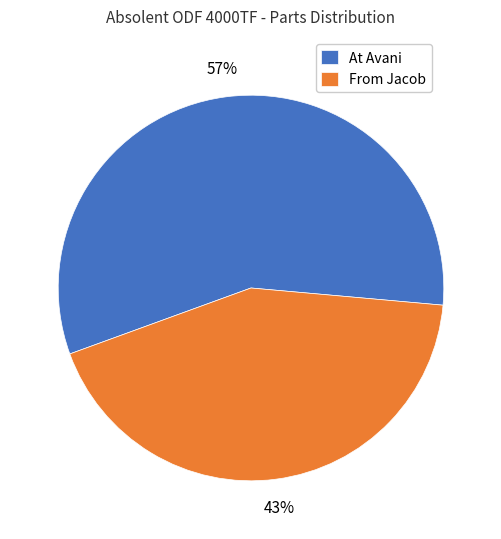

True or false: At Avani accounts for 57% of the total.

True